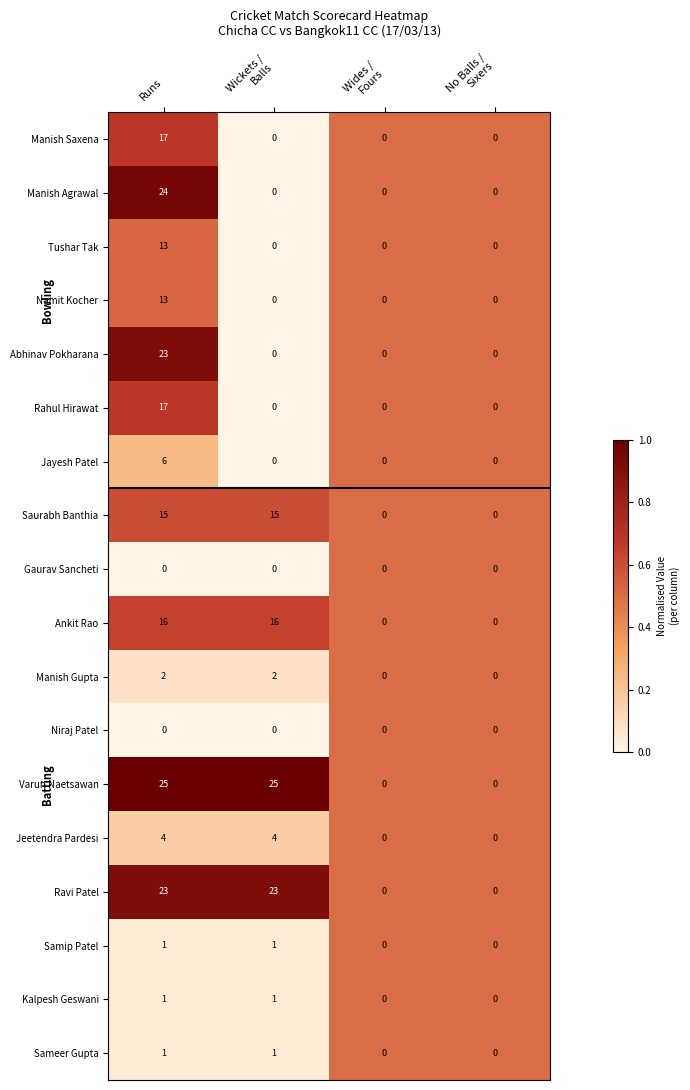

Which series has the widest spread of values?

Varun Naetsawan